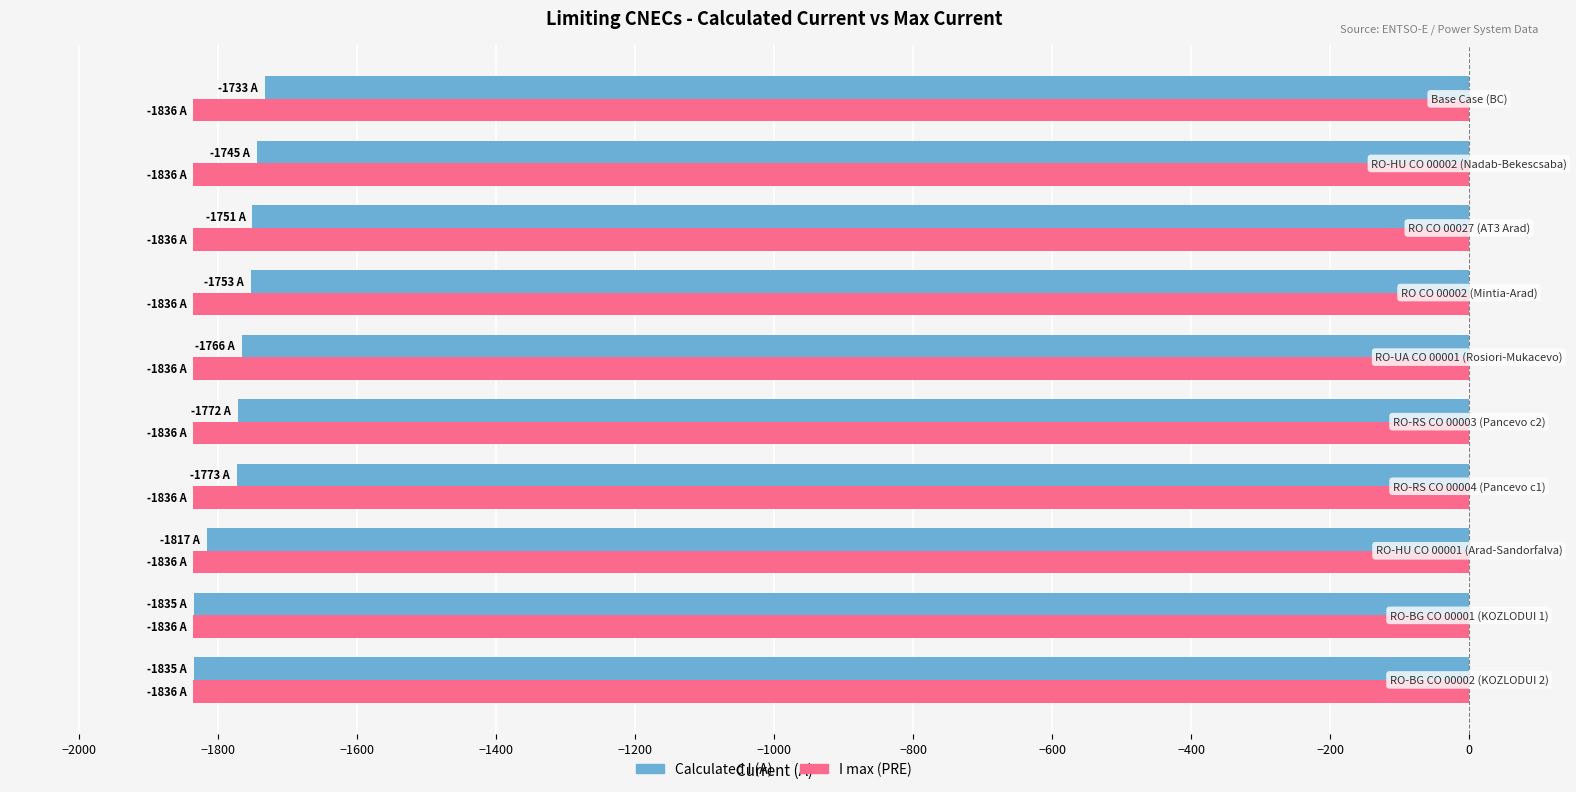

What is the average value of the I max (PRE) series?

-1836